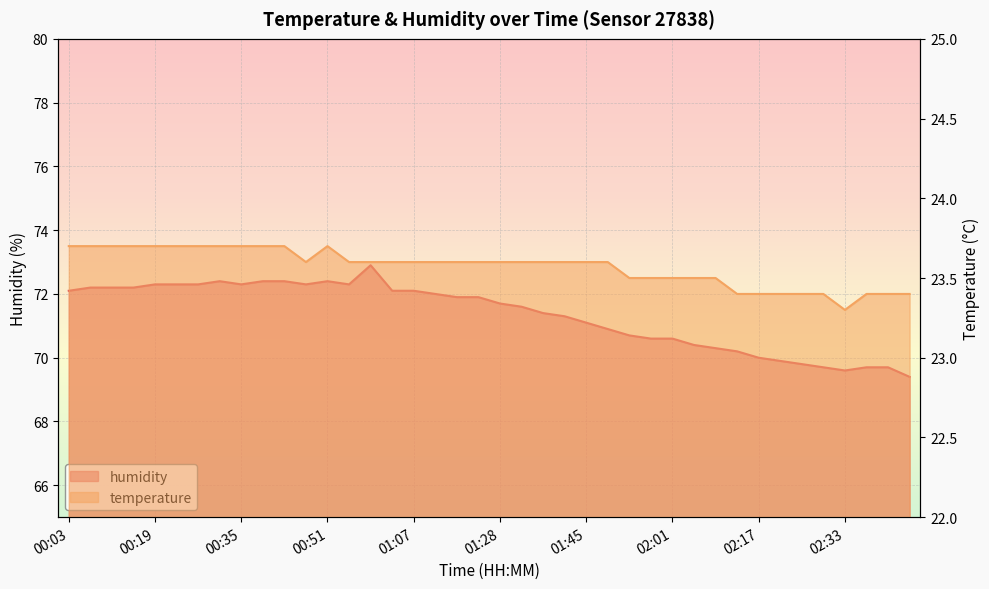

Which series has the widest spread of values?

humidity